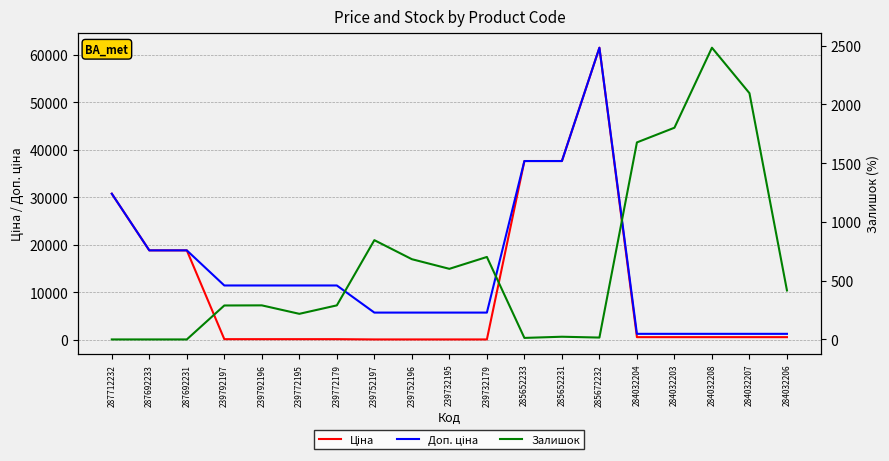

At how many categories does at least one series exceed 22099?

4